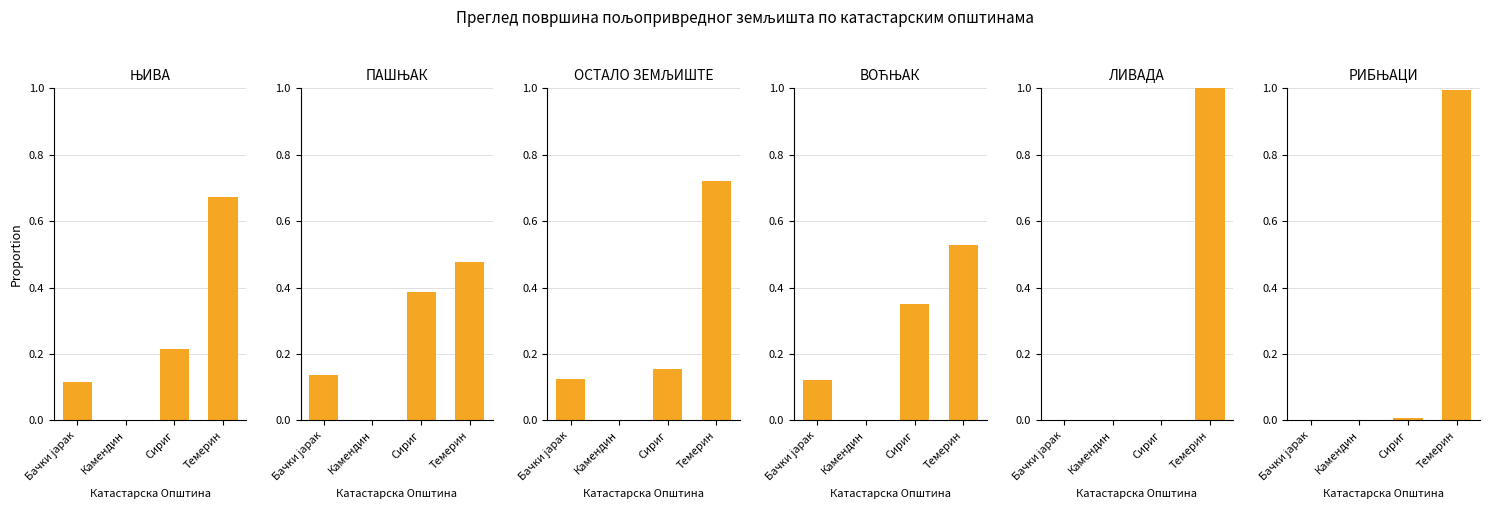

Reading right to left, list all the values displayed in this chart.

ЊИВА: 0.7	0.2	0.0	0.1
ПАШЊАК: 0.5	0.4	0.0	0.1
ОСТАЛО ЗЕМЉИШТЕ: 0.7	0.2	0.0	0.1
ВОЋЊАК: 0.5	0.4	0.0	0.1
ЛИВАДА: 1.0	0.0	0.0	0.0
РИБЊАЦИ: 1.0	0.0	0.0	0.0